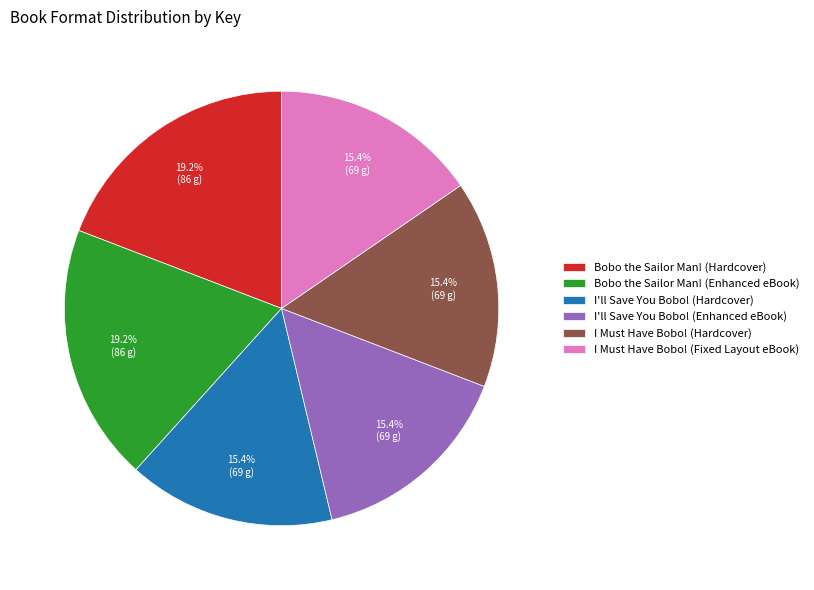

What is the ratio of the value at I'll Save You Bobo! (Hardcover) to the value at I'll Save You Bobo! (Enhanced eBook)?

1.0